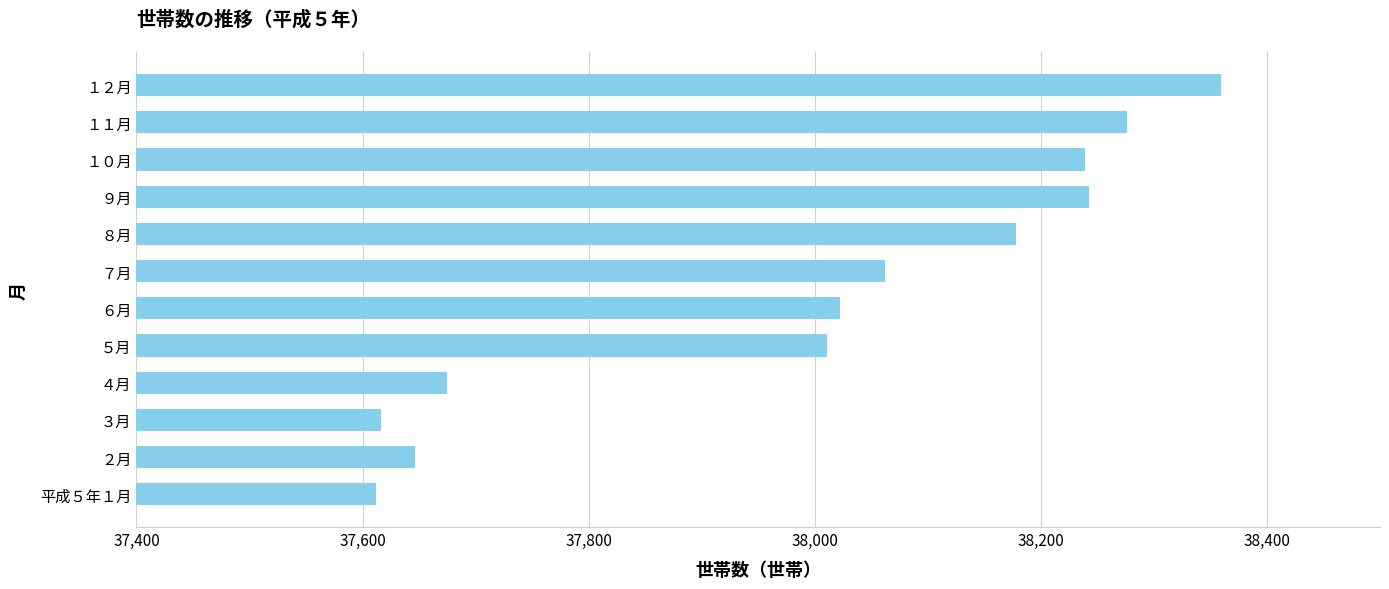

What is the minimum value shown in the chart?

37612